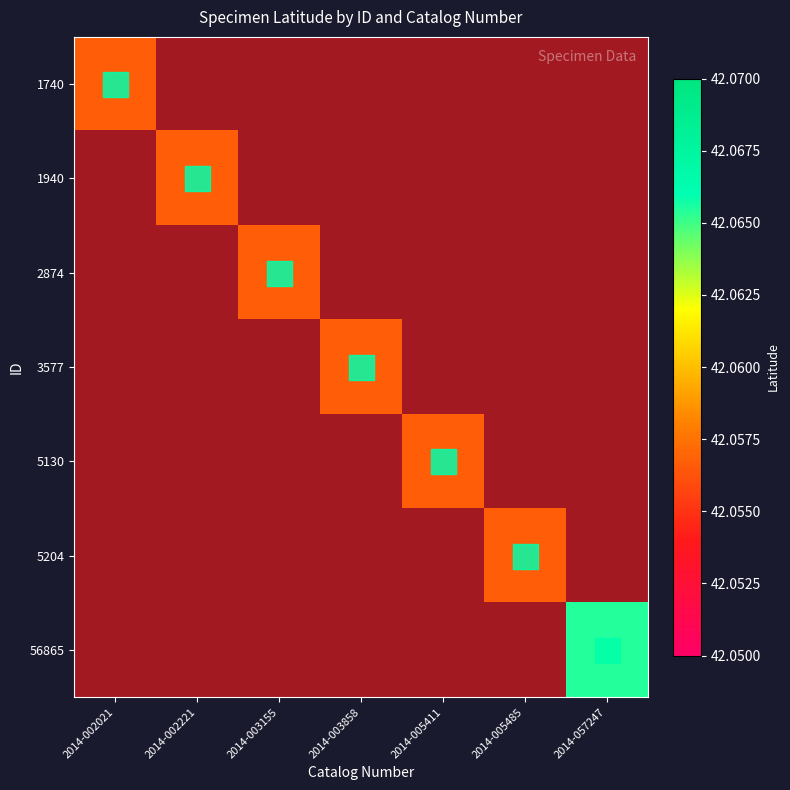

Which category has the lowest value across all series?

2014-002021